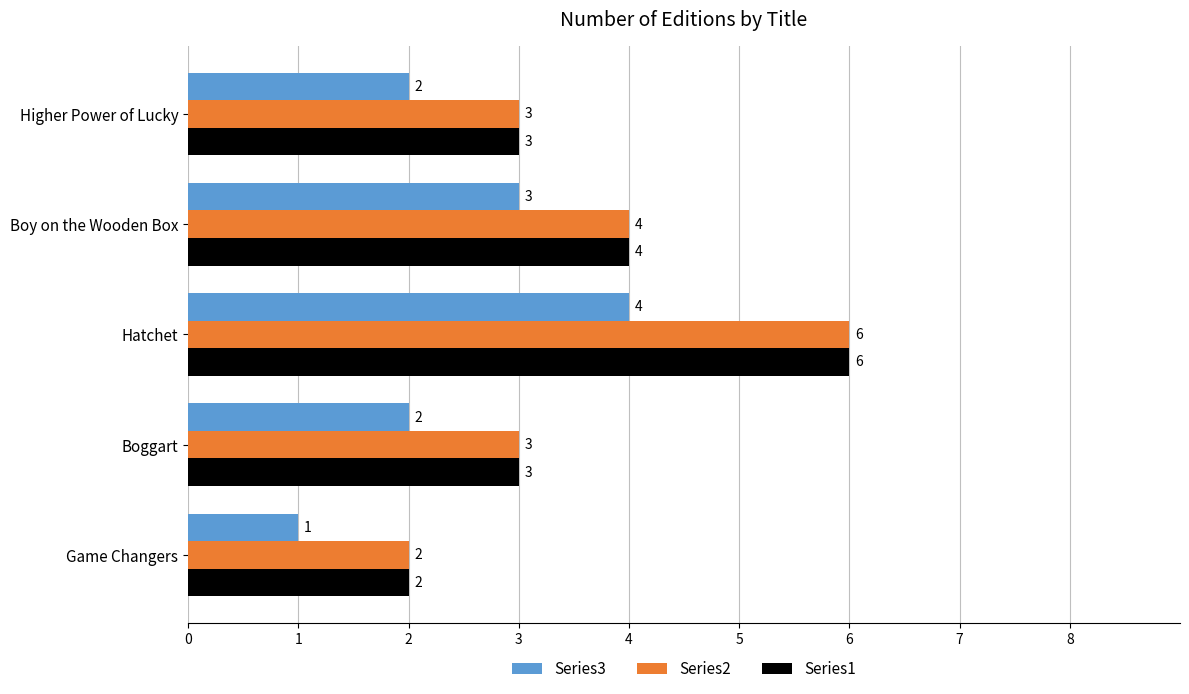

What is the smallest value displayed?

1